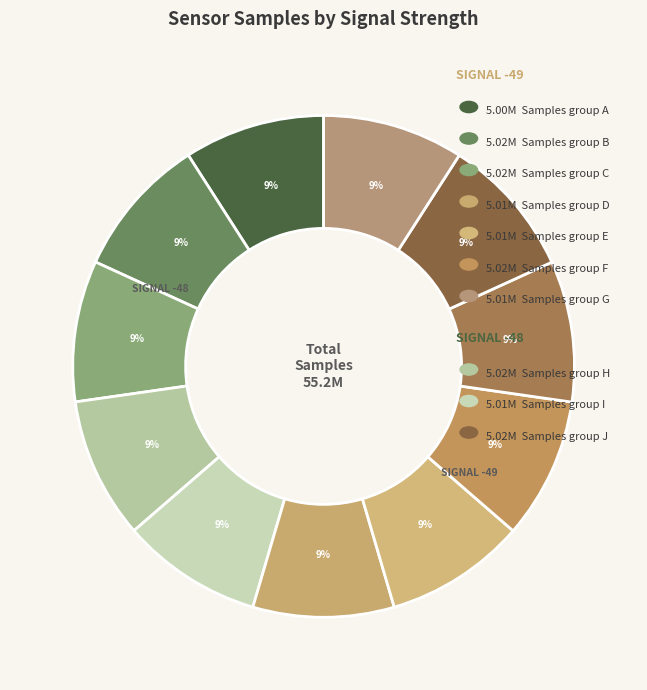

Is there a majority slice in this chart?

No